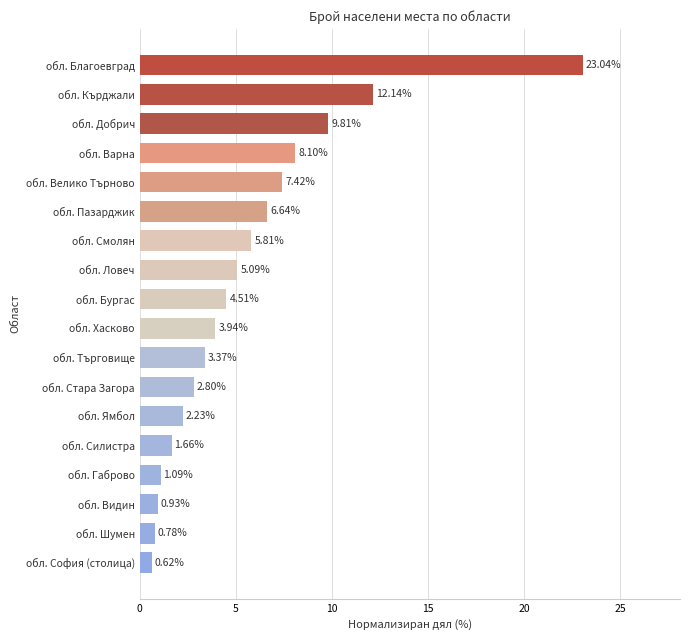

What is the change in value from обл. Велико Търново to обл. Бургас?

-2.9